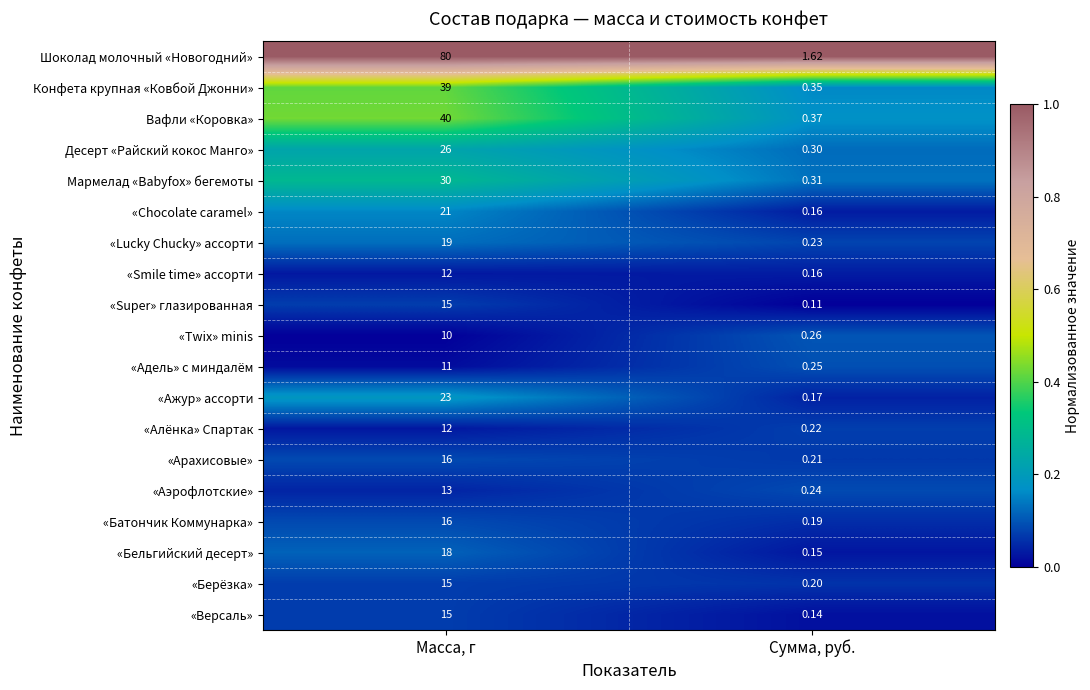

List the labels in order of «Super» глазированная value, smallest first.

Сумма, руб., Масса, г